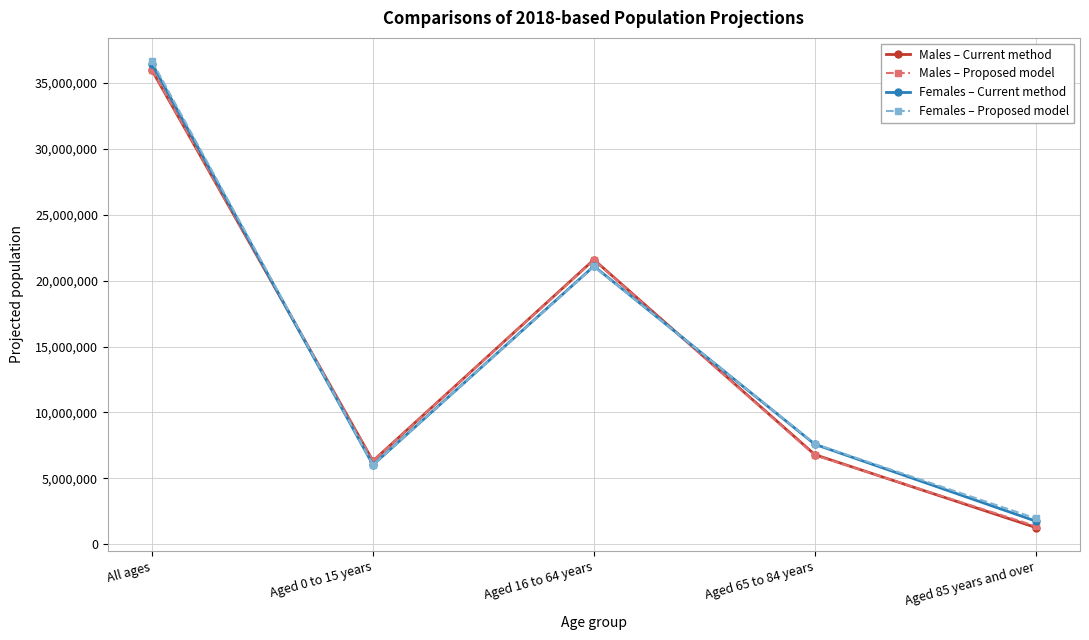

At which category does Males – Current method reach its first local peak?

Aged 16 to 64 years